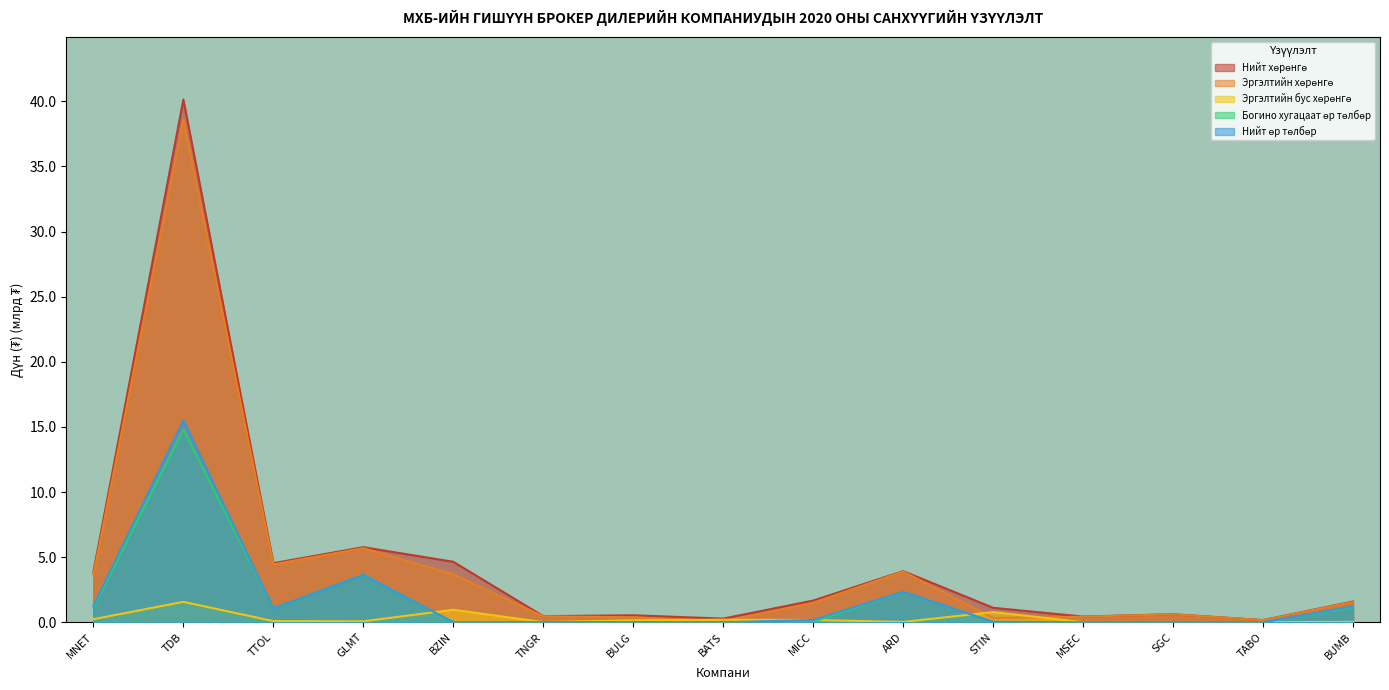

In Нийт өр төлбөр, how many points are lower than both neighbors (excluding endpoints)?

5